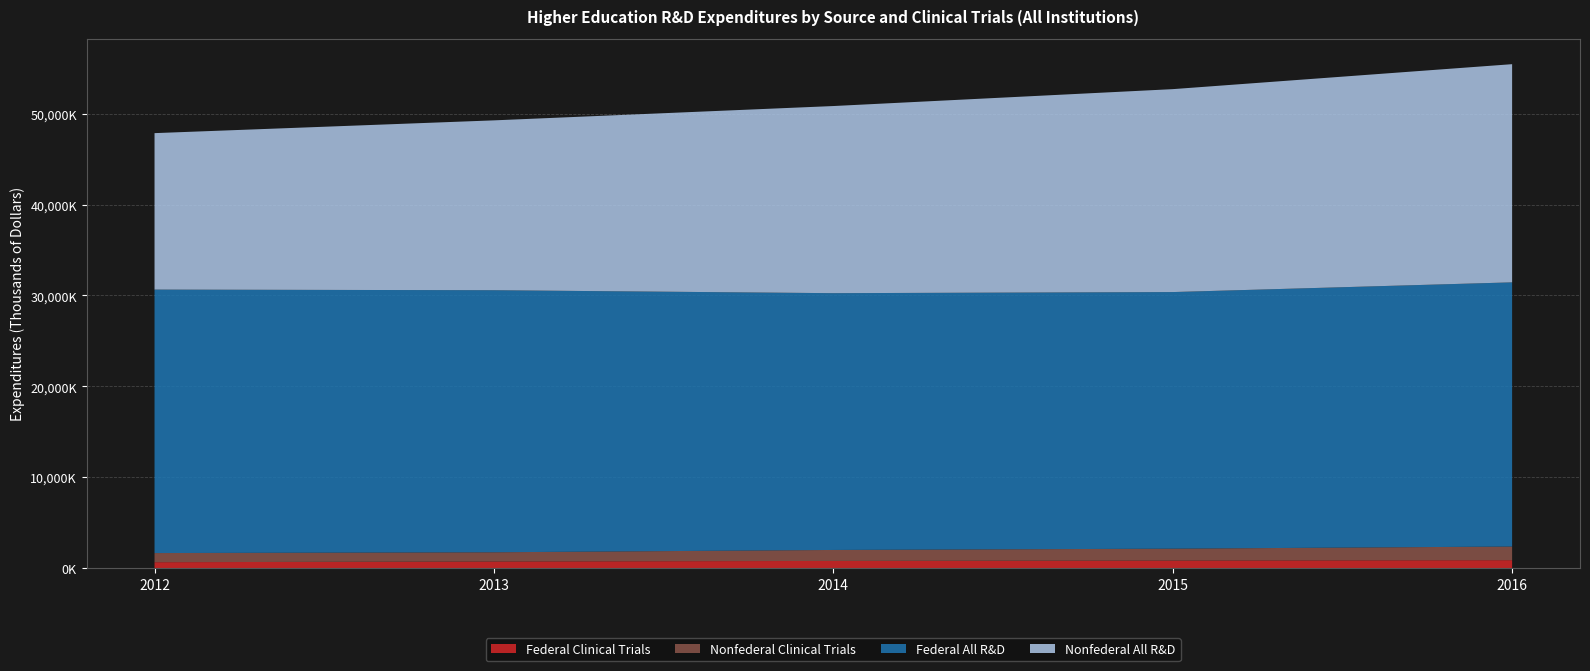

Reading right to left, transcribe all the data shown in this chart.

Federal Clinical Trials: 2016=886849	2015=847470	2014=802355	2013=744854	2012=663320
Nonfederal Clinical Trials: 2016=1500888	2015=1305018	2014=1208186	2013=1011731	2012=1005840
Federal All R&D: 2016=29053500	2015=28220106	2014=28240588	2013=28818487	2012=28976410
Nonfederal All R&D: 2016=23994533	2015=22316865	2014=20579943	2013=18680848	2012=17205983